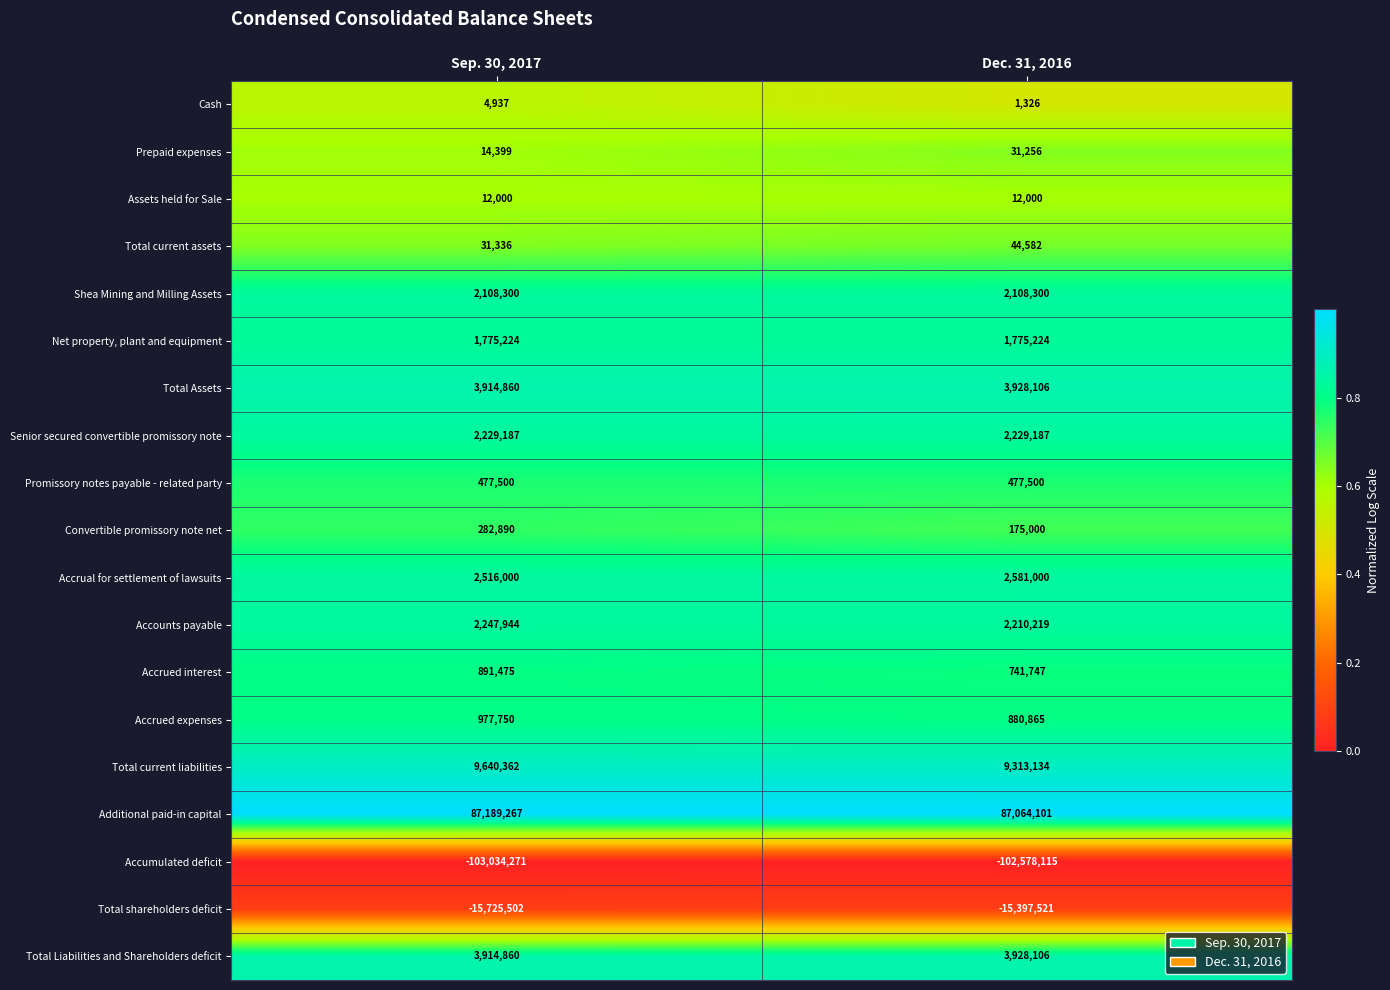

List the labels in order of Accumulated deficit value, largest first.

Dec. 31, 2016, Sep. 30, 2017